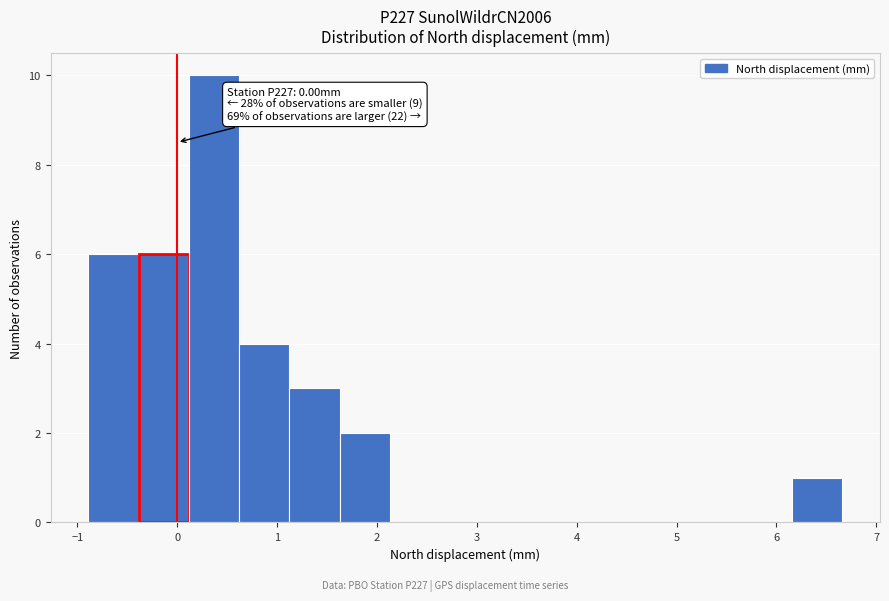

Which range on the x-axis has the tallest bar?

0.1 to 0.6